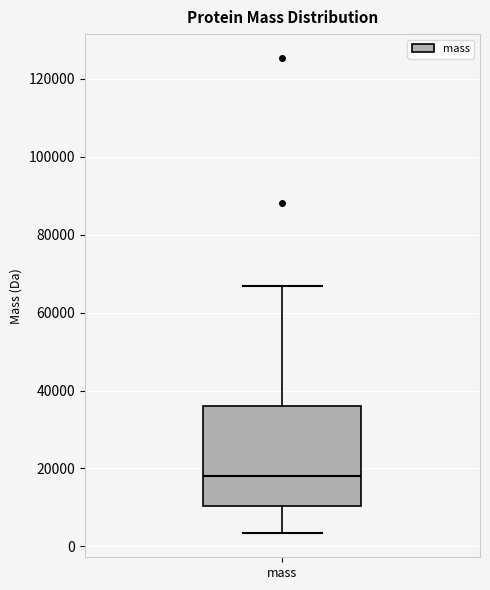

Transcribe this box plot: give where the median line is, the range the box spans, and where the two whiskers end, as read against the y-axis. The values are not printed on the chart, so give them approximately, as read against the axis.

median 18000, box 10000 to 36000, whiskers 4000 to 66000